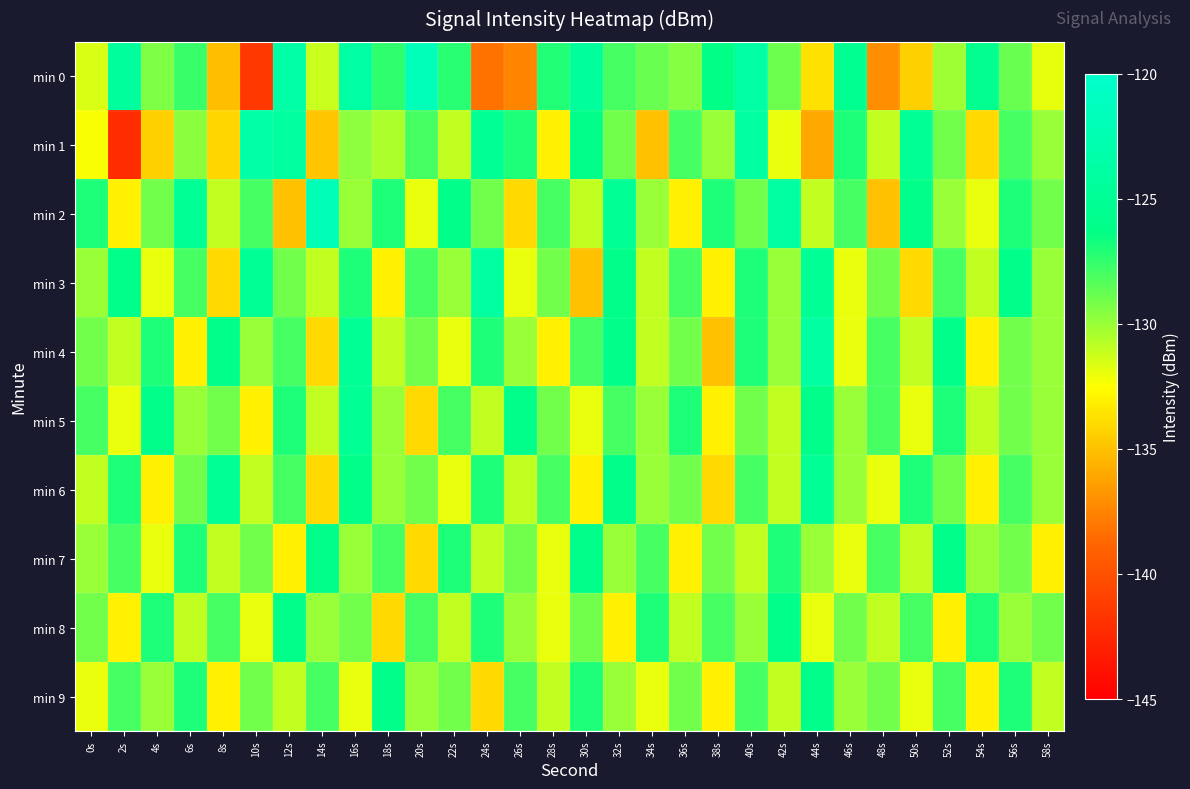

What is the total value across all series at 8s?

-1306.3